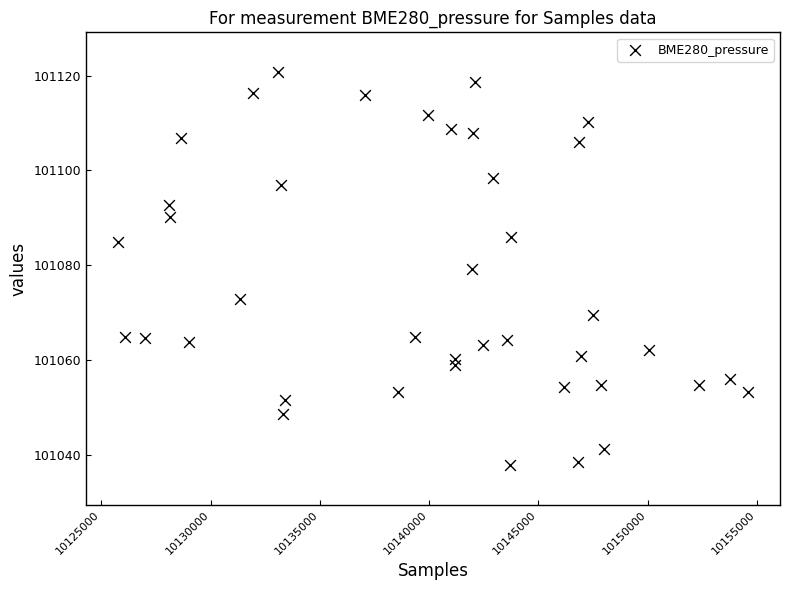

What is the range of Y values (max minus min)?

83.1